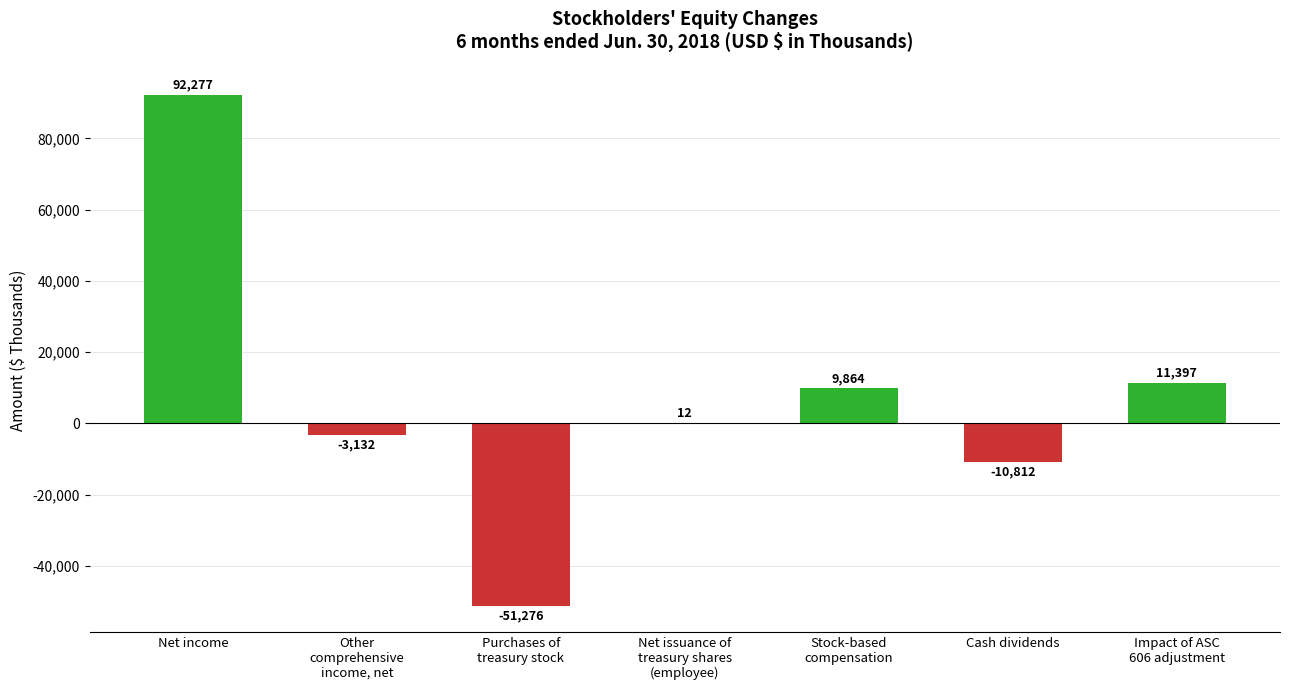

The value at Cash dividends is -10812. True or false?

True